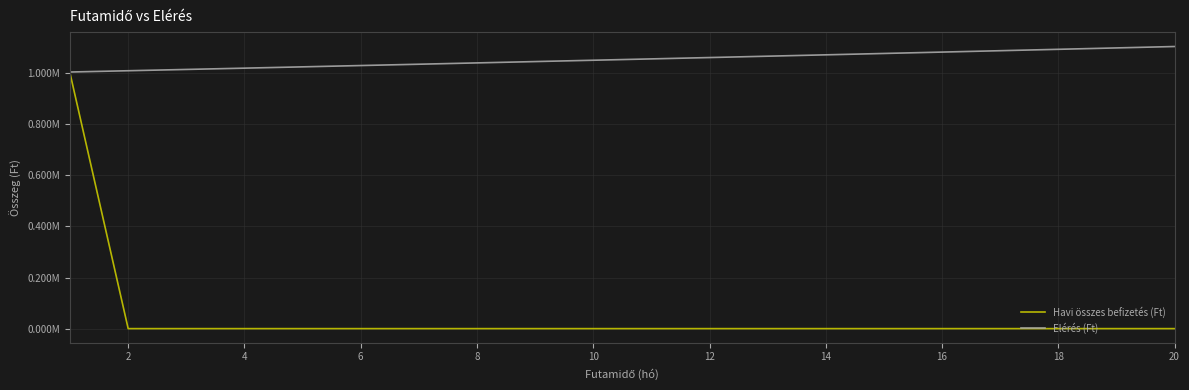

What is the value of the Elérés (Ft) point at the 20th from the left?

1104895.6